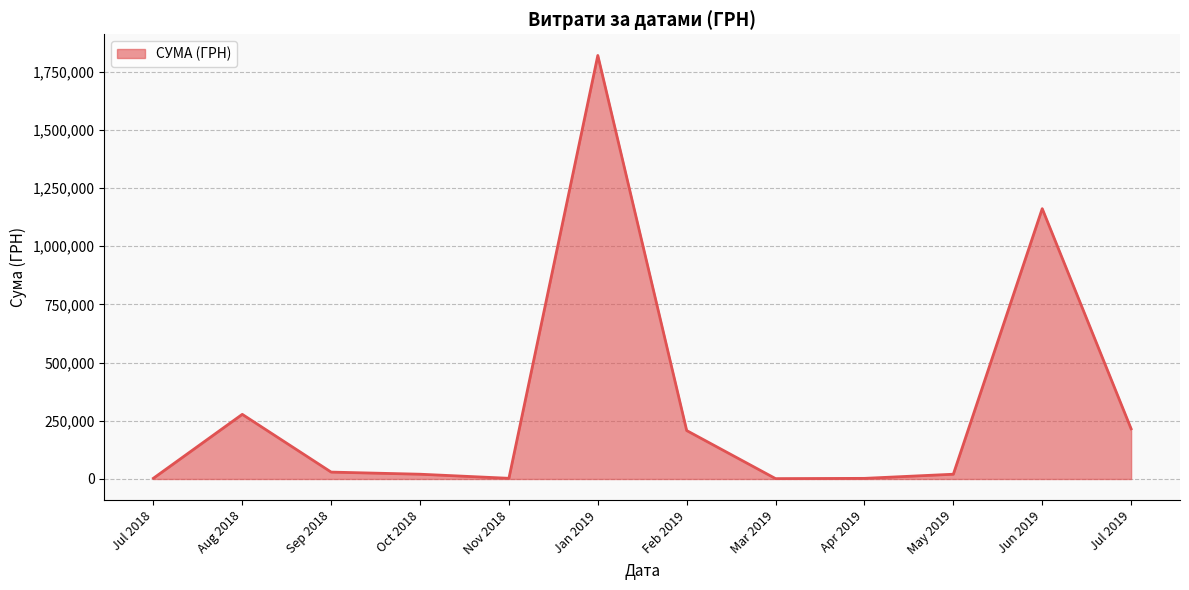

How many distinct data groups are displayed?

1